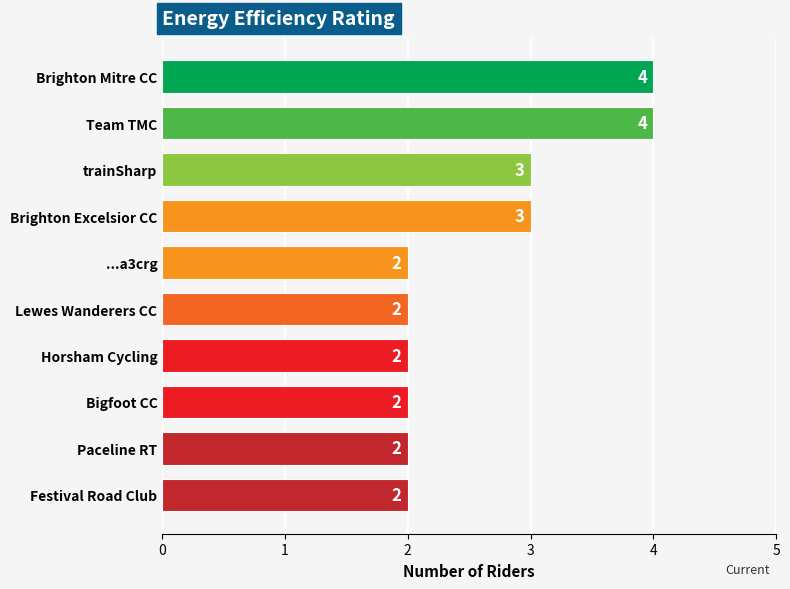

What is the label of the 5th bar from the bottom?

Lewes Wanderers CC